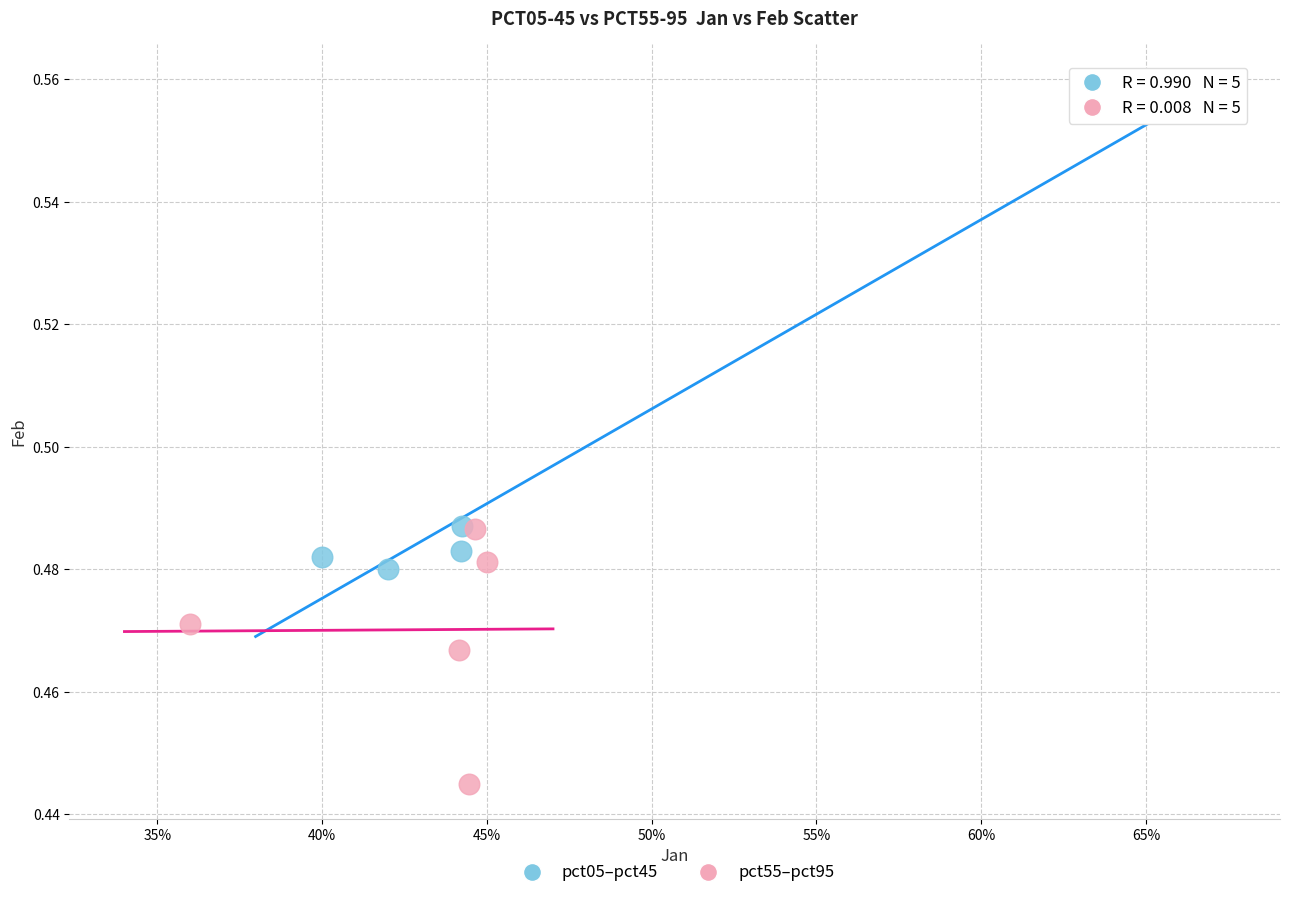

Which series contains the highest Y value?

pct05–pct45